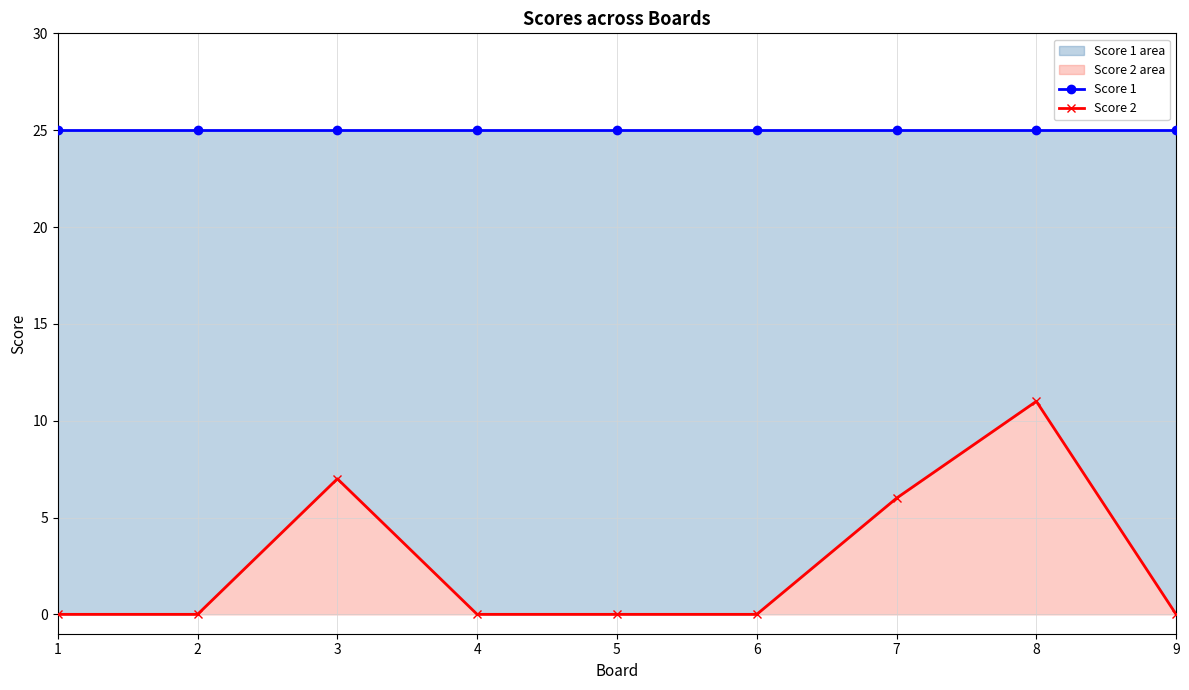

What is the greatest value displayed?

25